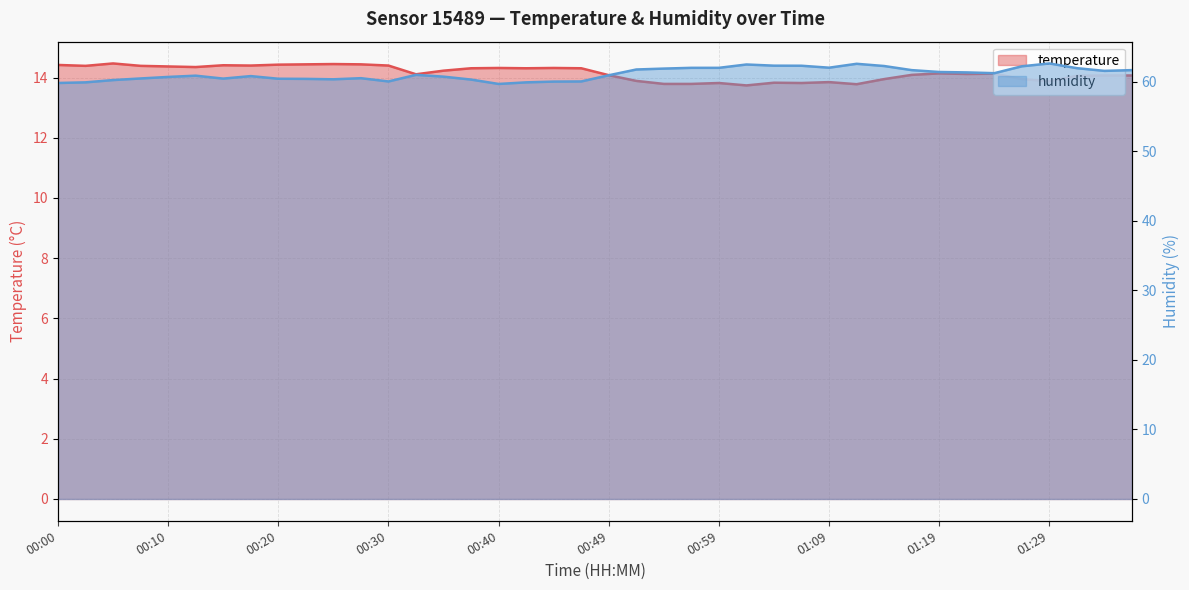

What is the minimum value for humidity?

59.7